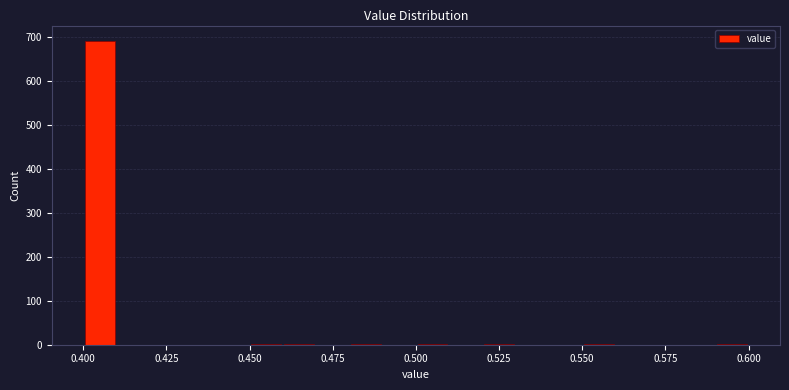

Read against the x-axis, roughly where is the centre of the tallest bar?

0.405